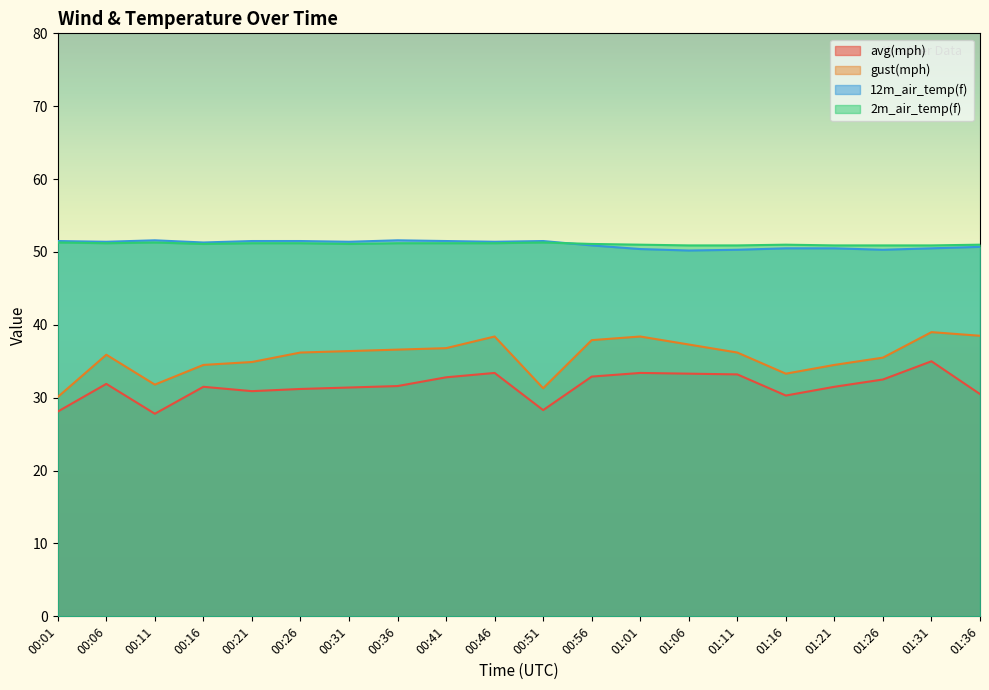

True or false: gust(mph) and avg(mph) cross at least once.

False